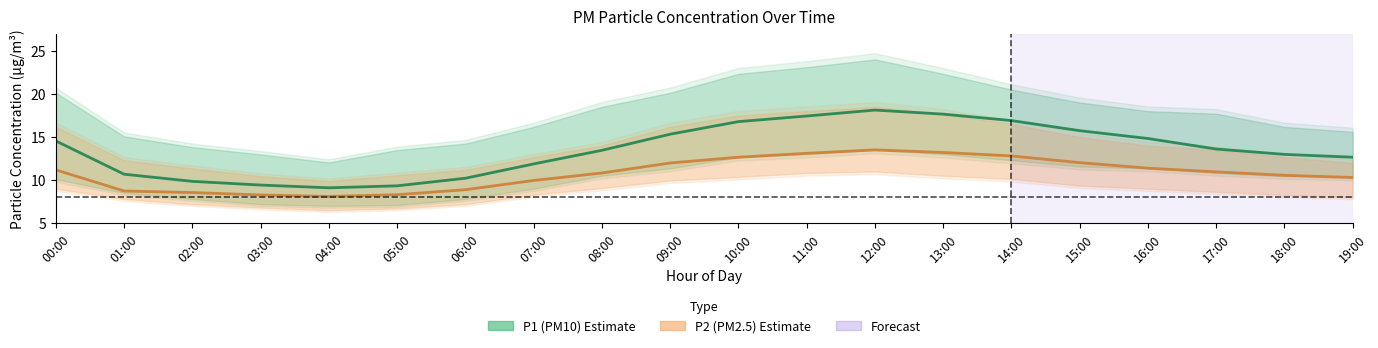

Does the chart have visible grid lines?

No